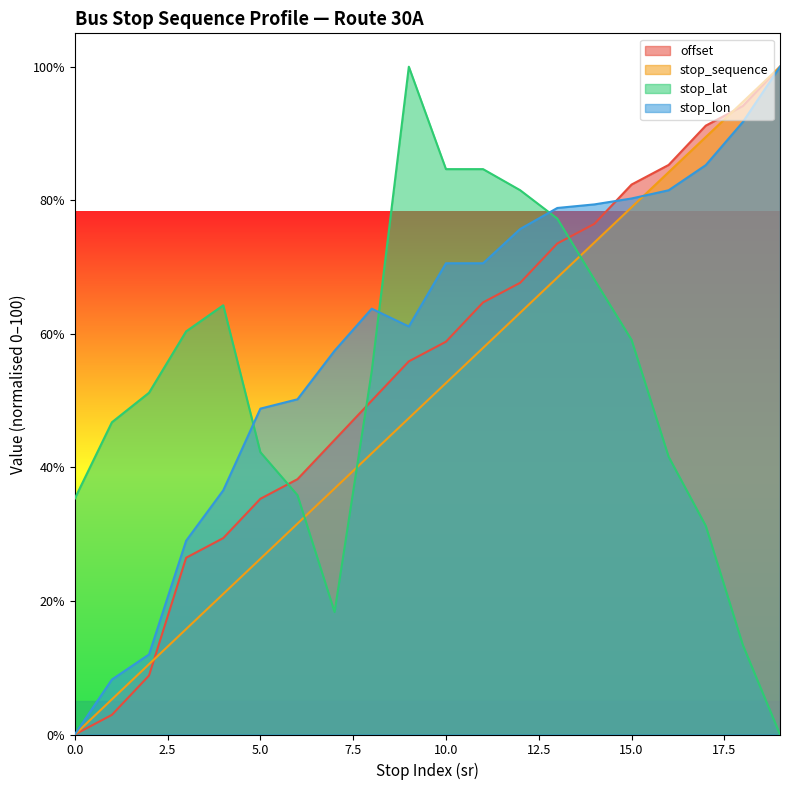

Where does the offset series first go above 58?

10.0